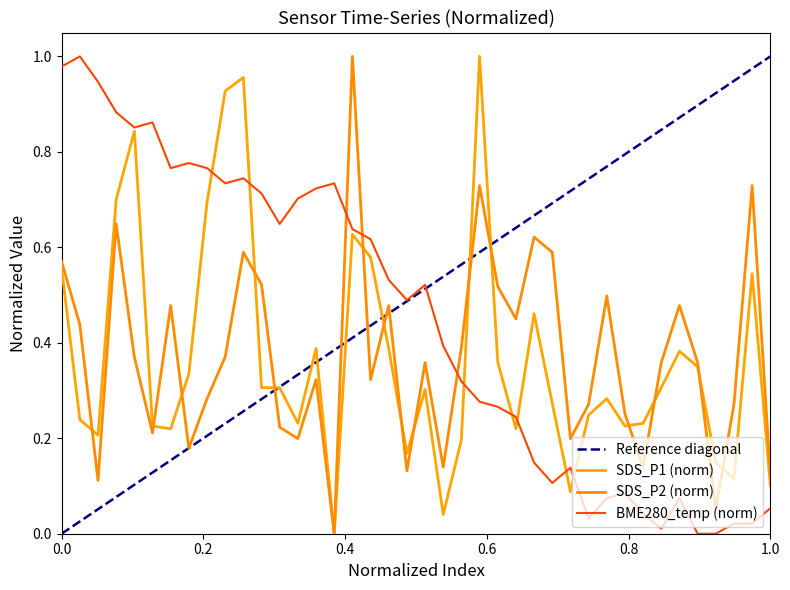

How many lines are shown in the chart?

4